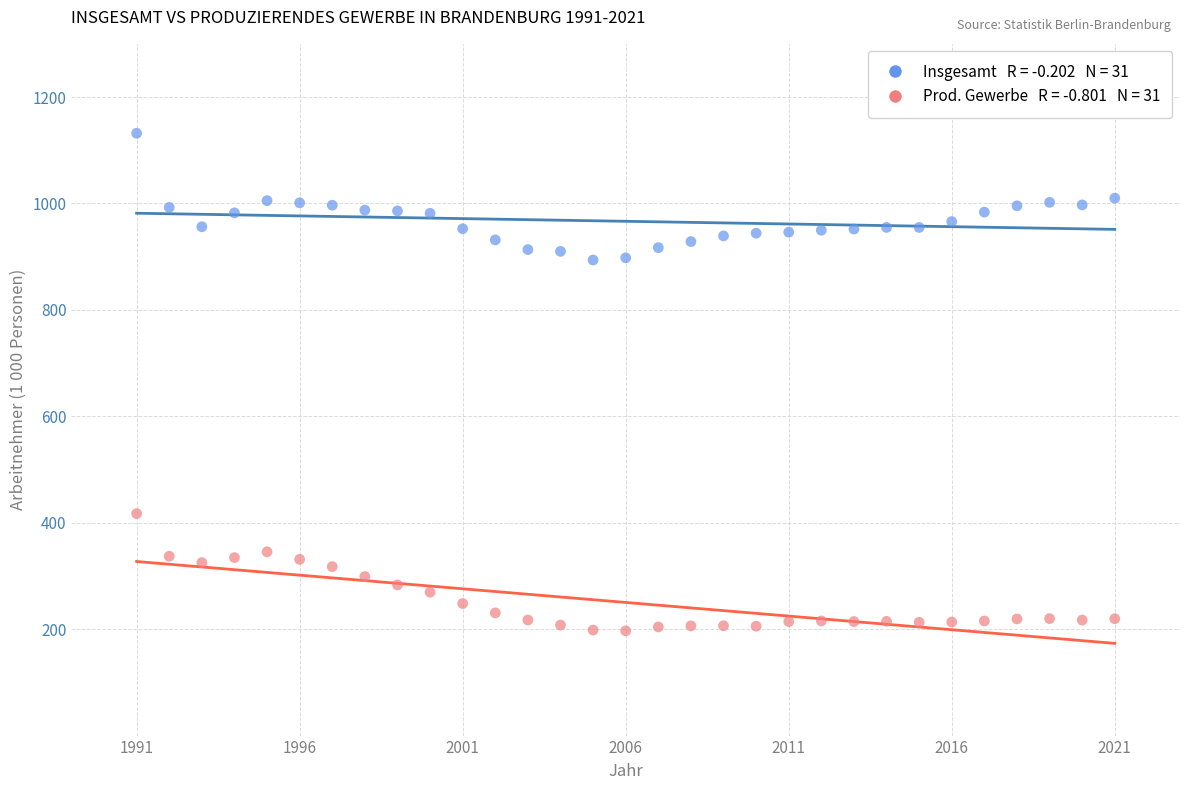

Across all data points, what is the range of X values (max minus min)?

30.0